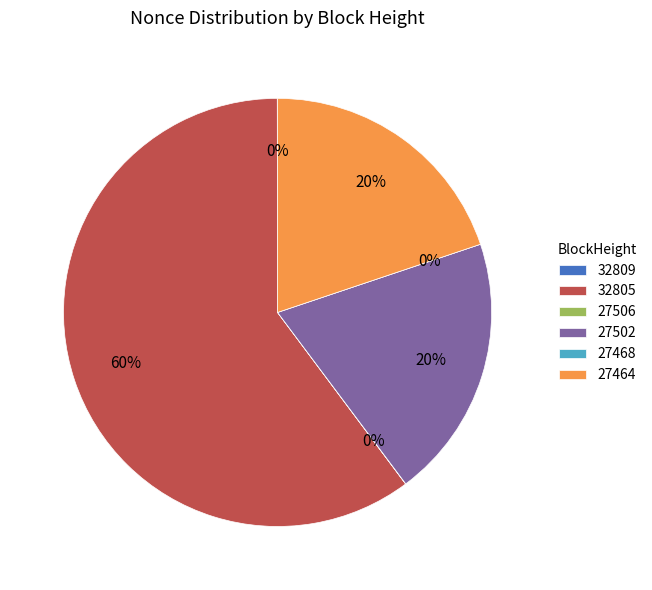

Between 32809 and 27506, which is larger?

32809